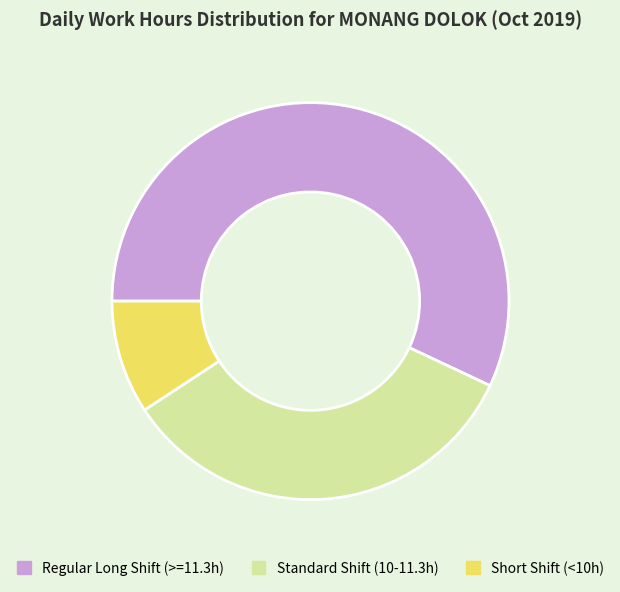

The Standard Shift (10-11.3h) slice represents 34% of the pie. True or false?

True